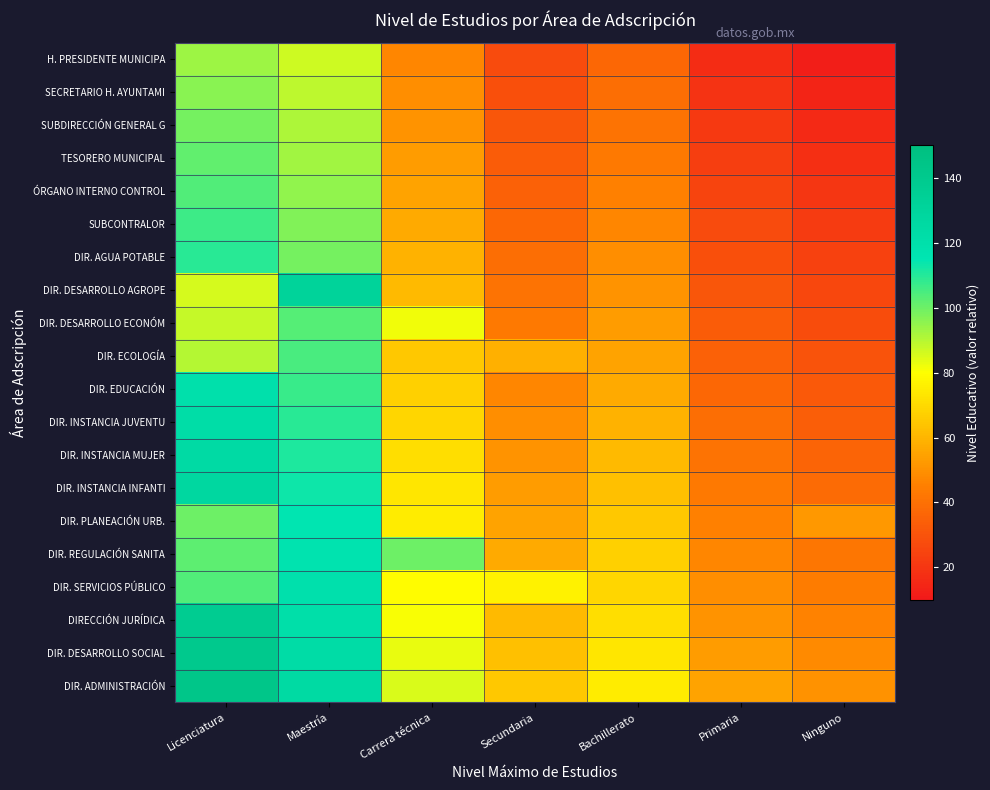

Reading left to right, extract all data points from this chart.

H. PRESIDENTE MUNICIPA: Licenciatura=93.6	Maestría=87.0	Carrera técnica=47.0	Secundaria=27.0	Bachillerato=37.0	Primaria=17.0	Ninguno=12.0
SECRETARIO H. AYUNTAMI: Licenciatura=96.2	Maestría=89.0	Carrera técnica=49.0	Secundaria=29.0	Bachillerato=39.0	Primaria=19.0	Ninguno=14.0
SUBDIRECCIÓN GENERAL G: Licenciatura=98.8	Maestría=91.0	Carrera técnica=51.0	Secundaria=31.0	Bachillerato=41.0	Primaria=21.0	Ninguno=16.0
TESORERO MUNICIPAL: Licenciatura=101.4	Maestría=93.0	Carrera técnica=53.0	Secundaria=33.0	Bachillerato=43.0	Primaria=23.0	Ninguno=18.0
ÓRGANO INTERNO CONTROL: Licenciatura=104.0	Maestría=95.0	Carrera técnica=55.0	Secundaria=35.0	Bachillerato=45.0	Primaria=25.0	Ninguno=20.0
SUBCONTRALOR: Licenciatura=106.6	Maestría=97.0	Carrera técnica=57.0	Secundaria=37.0	Bachillerato=47.0	Primaria=27.0	Ninguno=22.0
DIR. AGUA POTABLE: Licenciatura=109.2	Maestría=99.0	Carrera técnica=59.0	Secundaria=39.0	Bachillerato=49.0	Primaria=29.0	Ninguno=24.0
DIR. DESARROLLO AGROPE: Licenciatura=86.0	Maestría=131.3	Carrera técnica=61.0	Secundaria=41.0	Bachillerato=51.0	Primaria=31.0	Ninguno=26.0
DIR. DESARROLLO ECONÓM: Licenciatura=88.0	Maestría=103.0	Carrera técnica=81.9	Secundaria=43.0	Bachillerato=53.0	Primaria=33.0	Ninguno=28.0
DIR. ECOLOGÍA: Licenciatura=90.0	Maestría=105.0	Carrera técnica=65.0	Secundaria=58.5	Bachillerato=55.0	Primaria=35.0	Ninguno=30.0
DIR. EDUCACIÓN: Licenciatura=119.6	Maestría=107.0	Carrera técnica=67.0	Secundaria=47.0	Bachillerato=57.0	Primaria=37.0	Ninguno=32.0
DIR. INSTANCIA JUVENTU: Licenciatura=122.2	Maestría=109.0	Carrera técnica=69.0	Secundaria=49.0	Bachillerato=59.0	Primaria=39.0	Ninguno=34.0
DIR. INSTANCIA MUJER: Licenciatura=124.8	Maestría=111.0	Carrera técnica=71.0	Secundaria=51.0	Bachillerato=61.0	Primaria=41.0	Ninguno=36.0
DIR. INSTANCIA INFANTI: Licenciatura=127.4	Maestría=113.0	Carrera técnica=73.0	Secundaria=53.0	Bachillerato=63.0	Primaria=43.0	Ninguno=38.0
DIR. PLANEACIÓN URB.: Licenciatura=100.0	Maestría=115.0	Carrera técnica=75.0	Secundaria=55.0	Bachillerato=65.0	Primaria=45.0	Ninguno=52.0
DIR. REGULACIÓN SANITA: Licenciatura=102.0	Maestría=117.0	Carrera técnica=100.1	Secundaria=57.0	Bachillerato=67.0	Primaria=47.0	Ninguno=42.0
DIR. SERVICIOS PÚBLICO: Licenciatura=104.0	Maestría=119.0	Carrera técnica=79.0	Secundaria=76.7	Bachillerato=69.0	Primaria=49.0	Ninguno=44.0
DIRECCIÓN JURÍDICA: Licenciatura=137.8	Maestría=121.0	Carrera técnica=81.0	Secundaria=61.0	Bachillerato=71.0	Primaria=51.0	Ninguno=46.0
DIR. DESARROLLO SOCIAL: Licenciatura=140.4	Maestría=123.0	Carrera técnica=83.0	Secundaria=63.0	Bachillerato=73.0	Primaria=53.0	Ninguno=48.0
DIR. ADMINISTRACIÓN: Licenciatura=143.0	Maestría=125.0	Carrera técnica=85.0	Secundaria=65.0	Bachillerato=75.0	Primaria=55.0	Ninguno=50.0